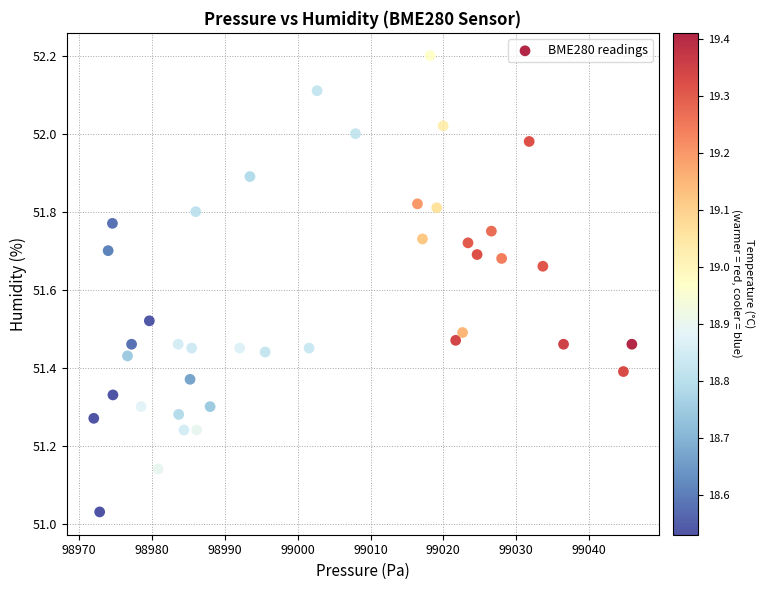

What is the range of Y values (max minus min)?

1.2